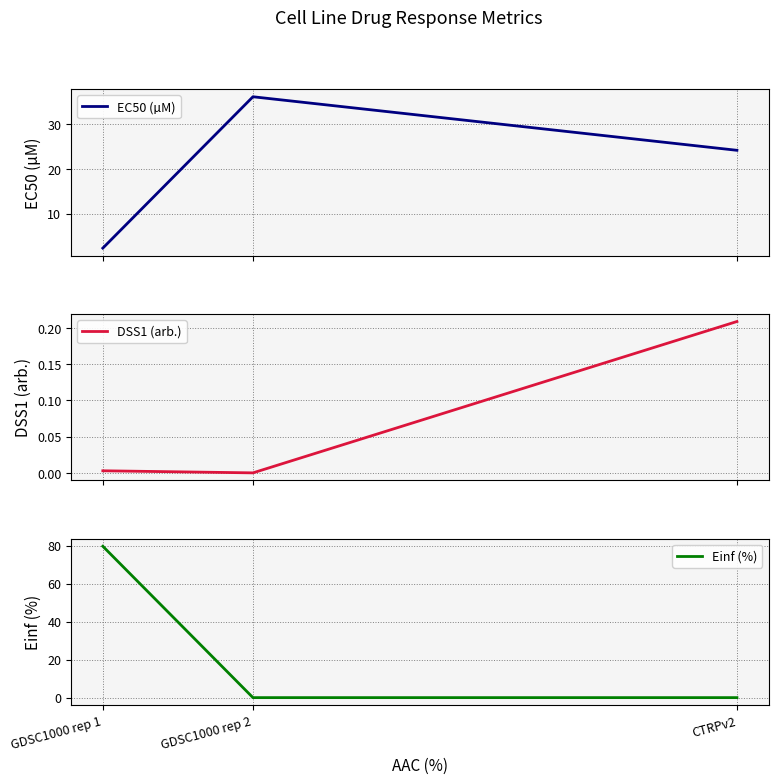

The EC50 (µM) series shows 2.3 at GDSC1000 rep 1. True or false?

True